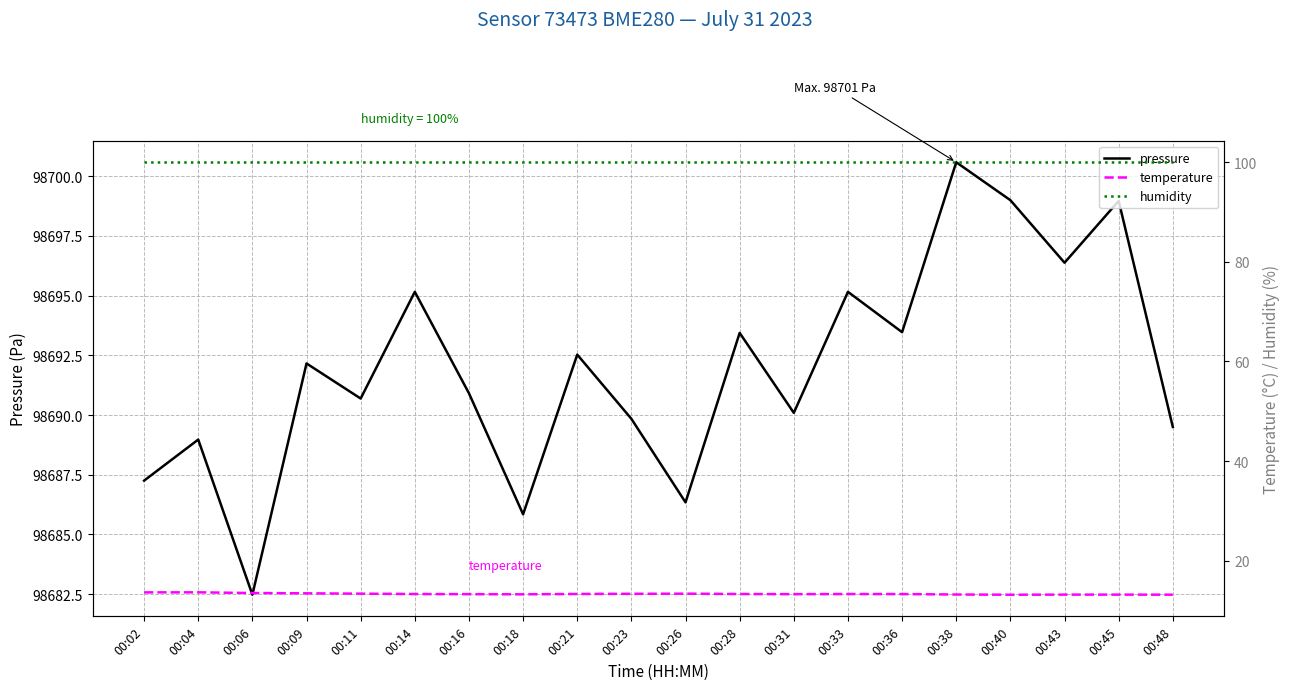

At which label does pressure first exceed 98692?

00:09